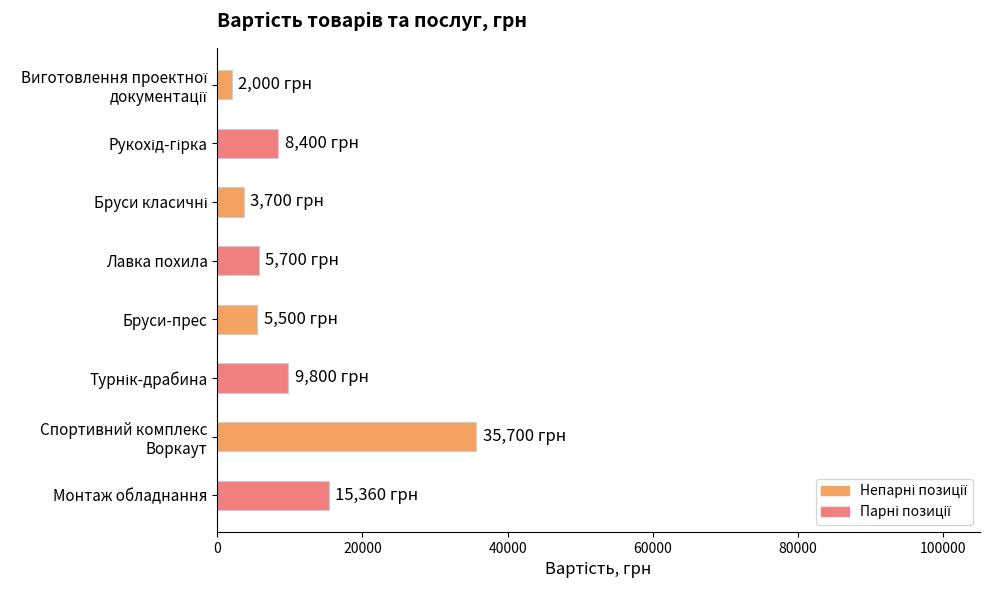

What is the greatest value displayed?

35700